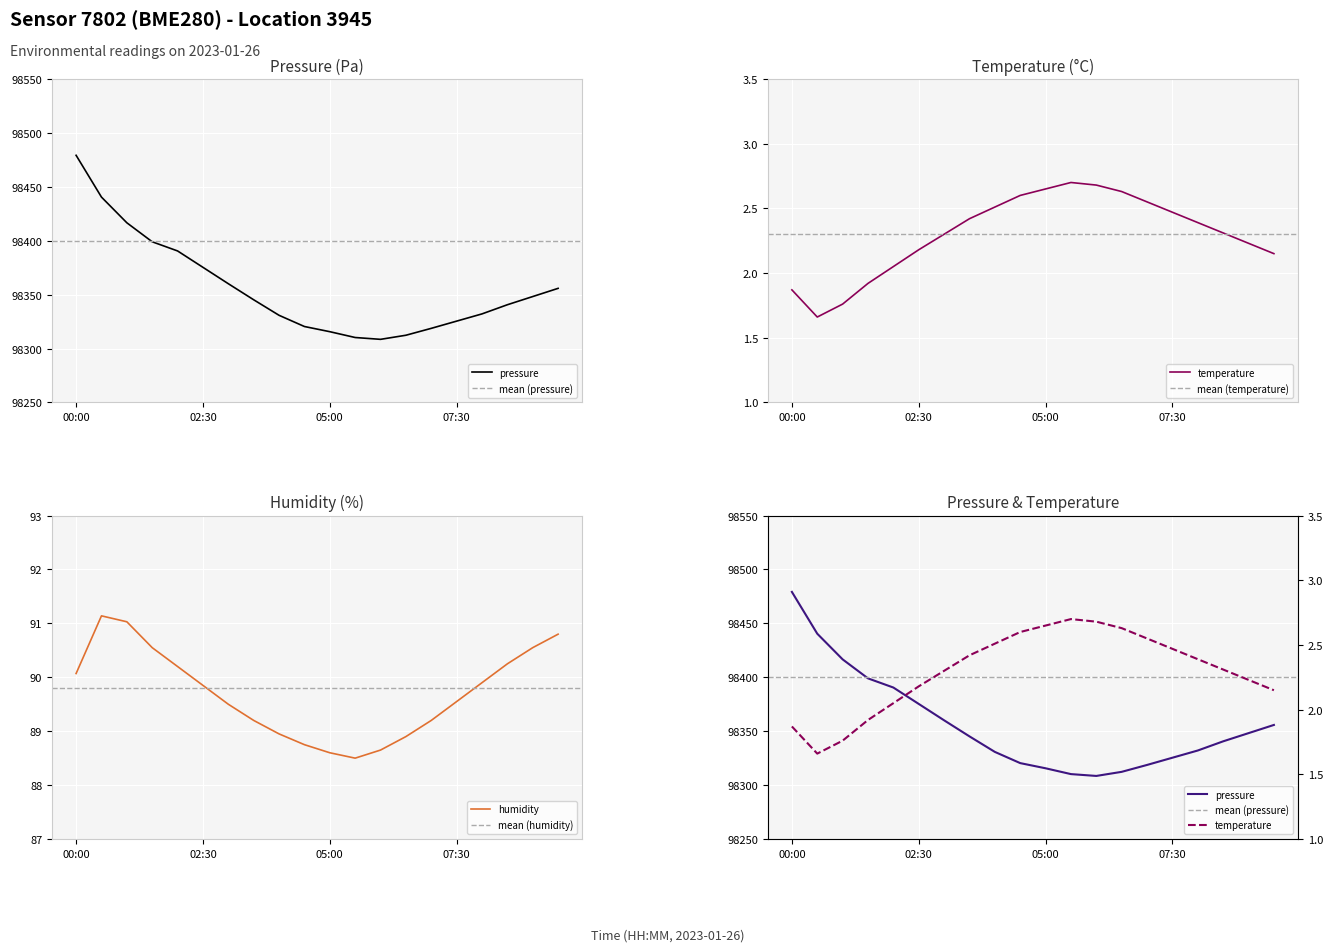

True or false: temperature and humidity intersect in this chart.

False